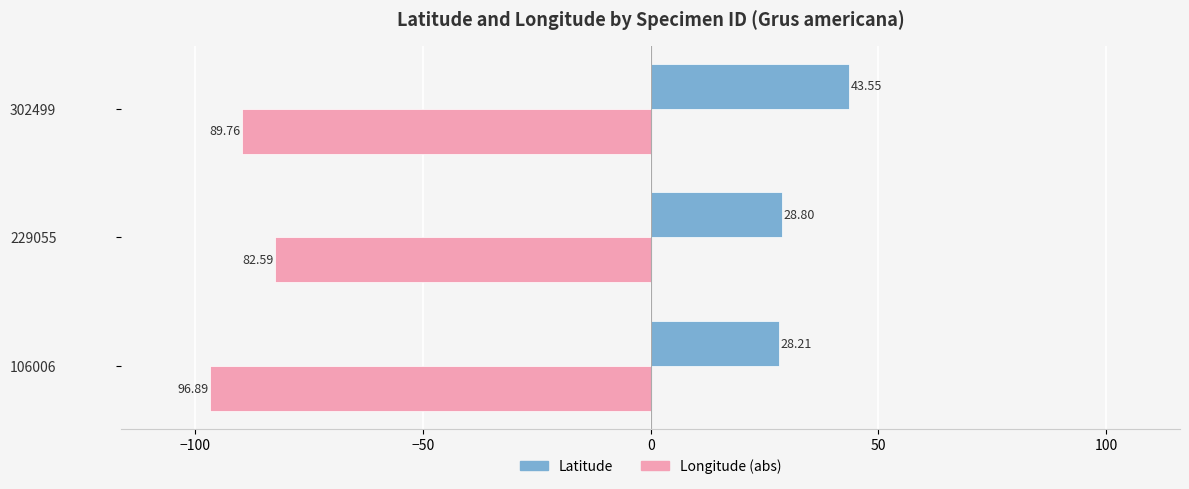

Which series has the largest range (max minus min)?

Latitude